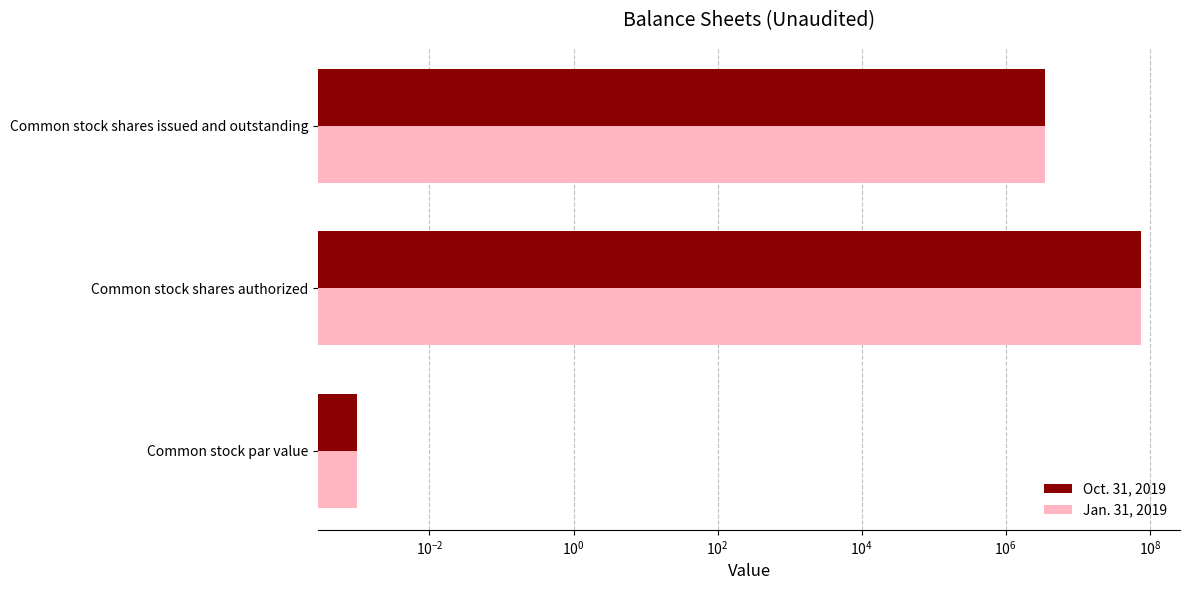

Reading left to right, list all the values displayed in this chart.

Oct. 31, 2019: 0.0	75000000.0	3478334.0
Jan. 31, 2019: 0.0	75000000.0	3478334.0